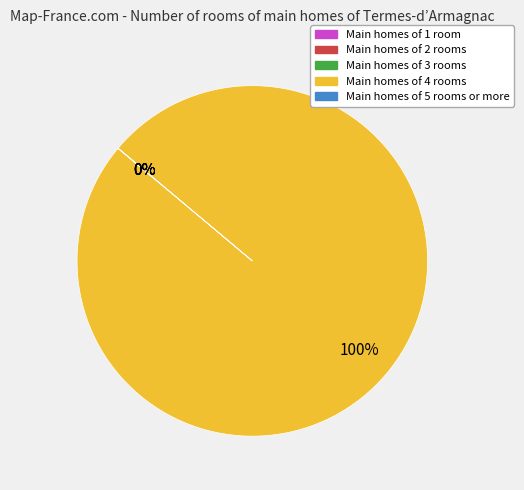

Is it true that Main homes of 4 rooms is 100% of the pie?

True